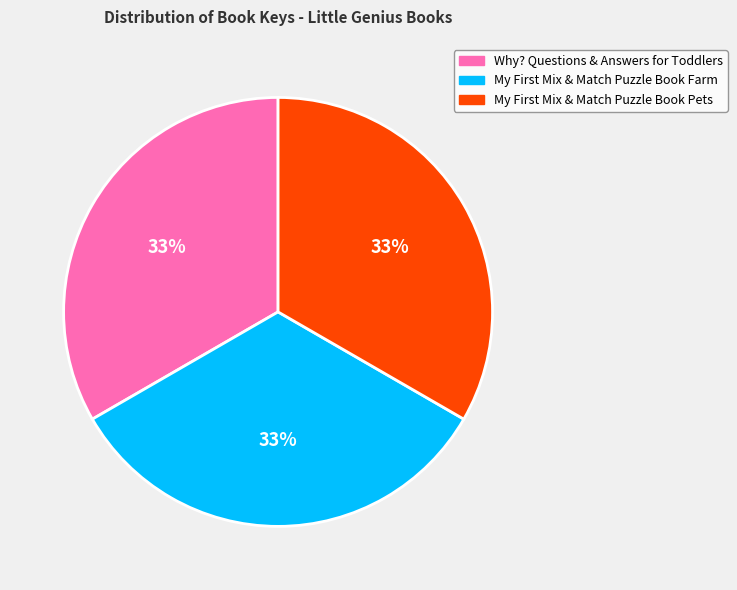

To the nearest percent, what portion does Why? Questions & Answers for Toddlers represent?

33%